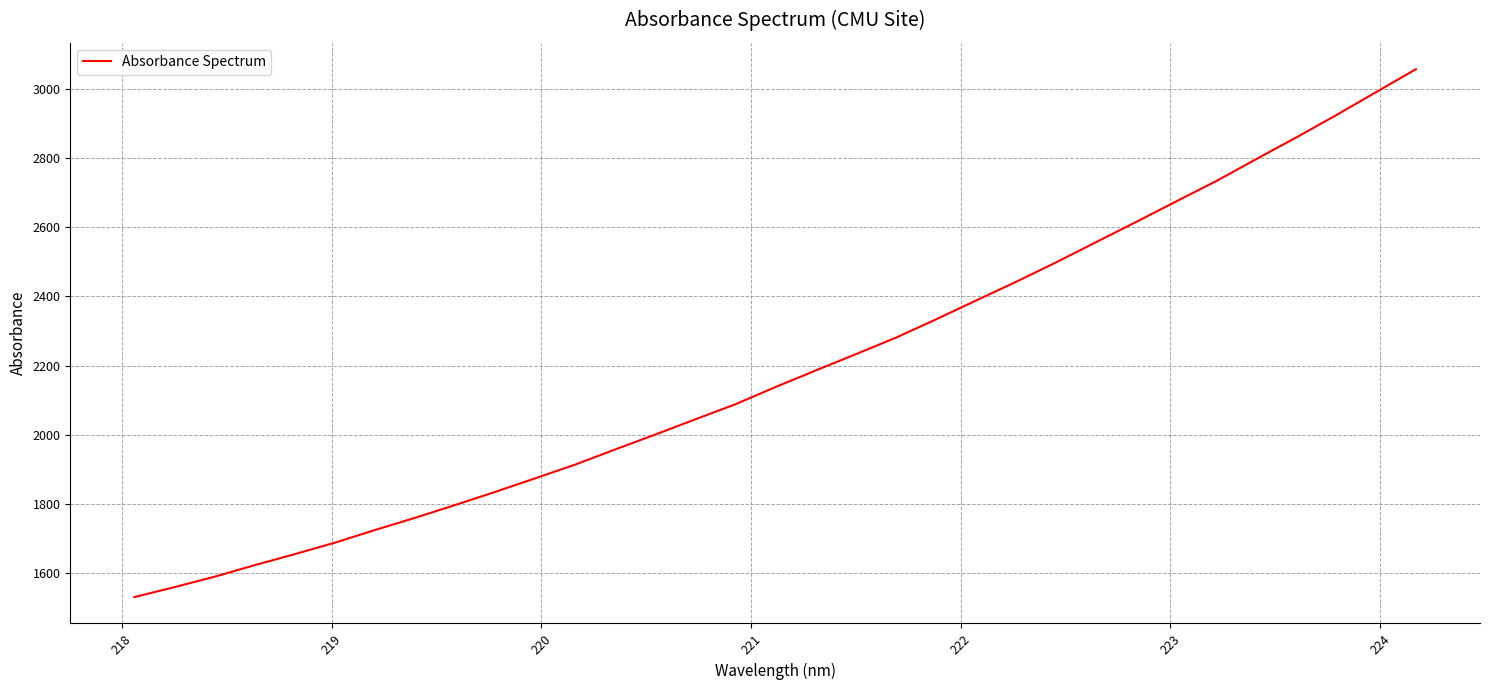

What is the maximum value shown in the chart?

3056.5